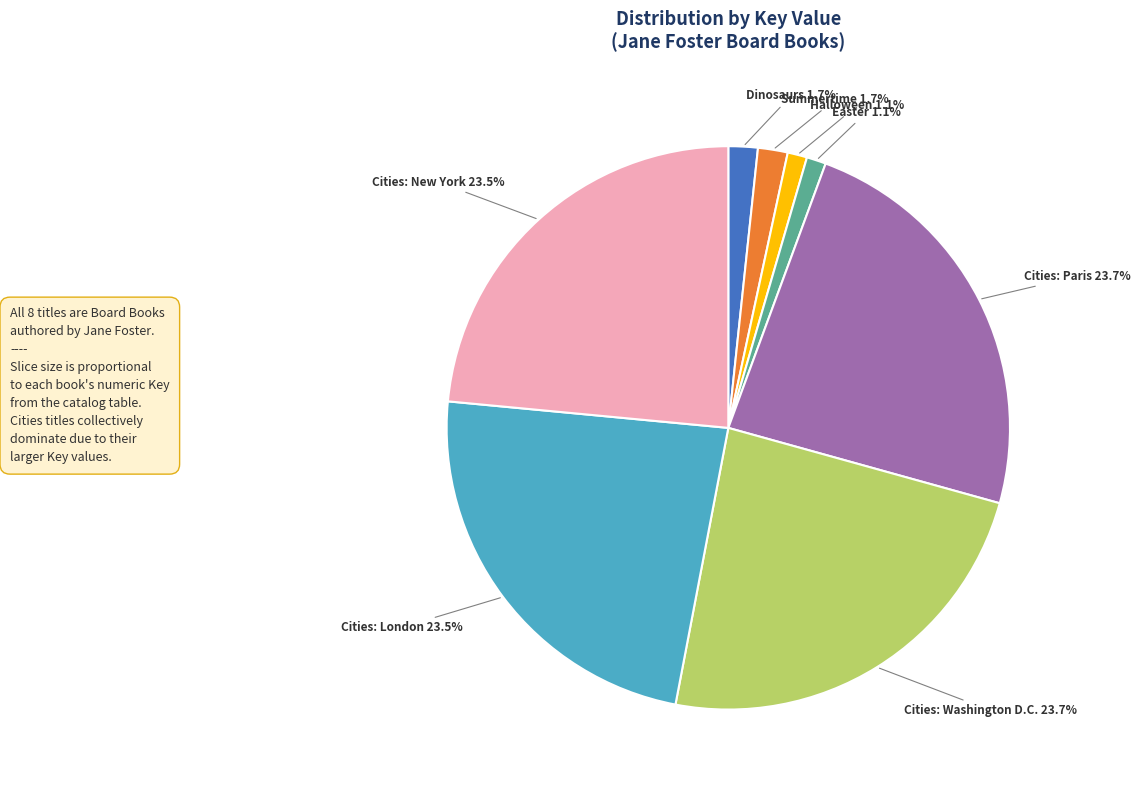

Does Cities: Washington D.C. represent more than half of the total?

No